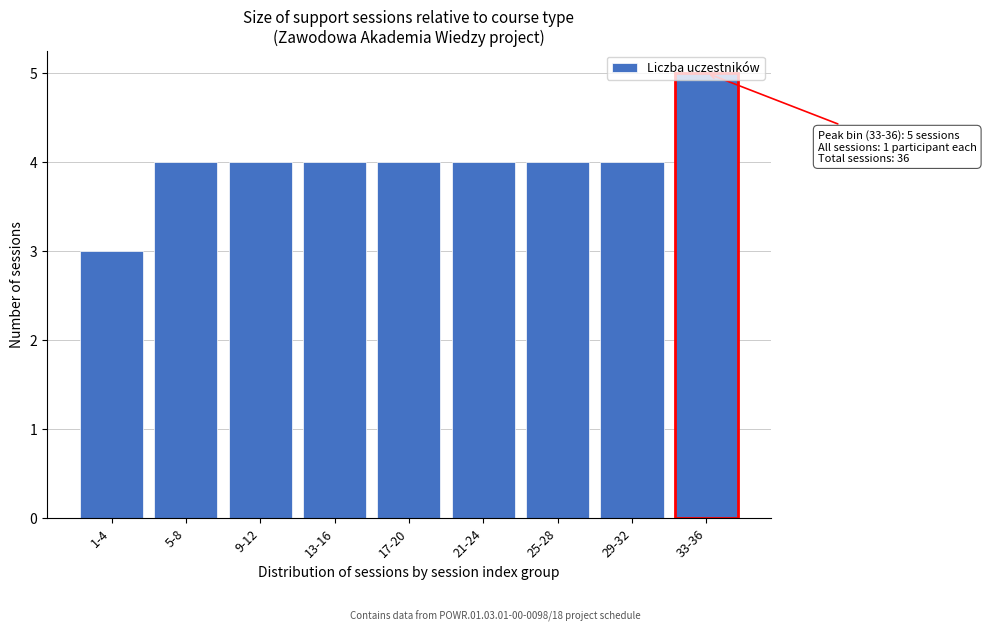

Which category has the highest value across all series?

33-36